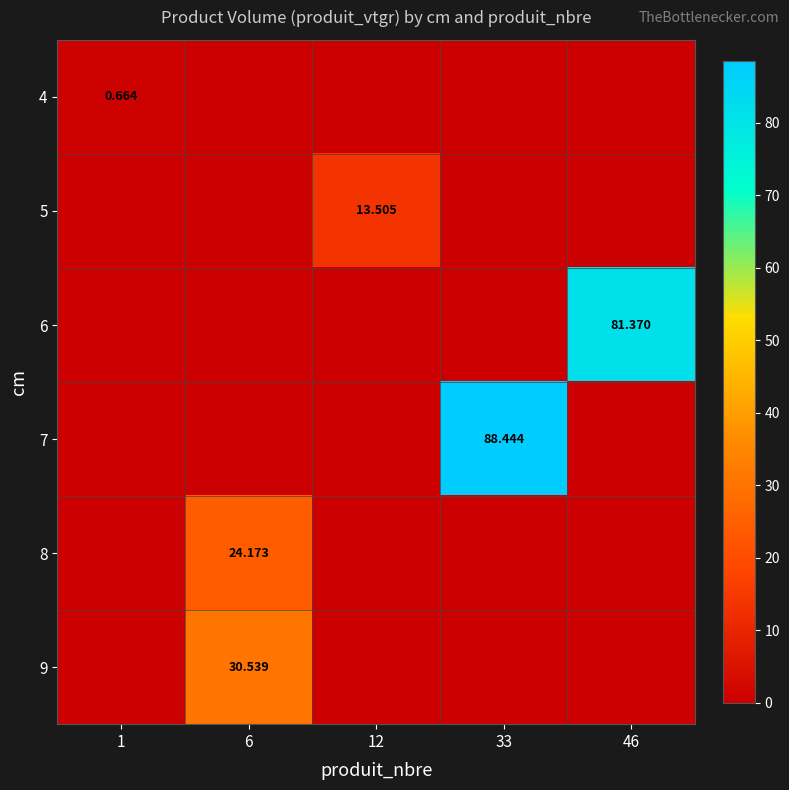

How many positive values does the 7 series have?

1